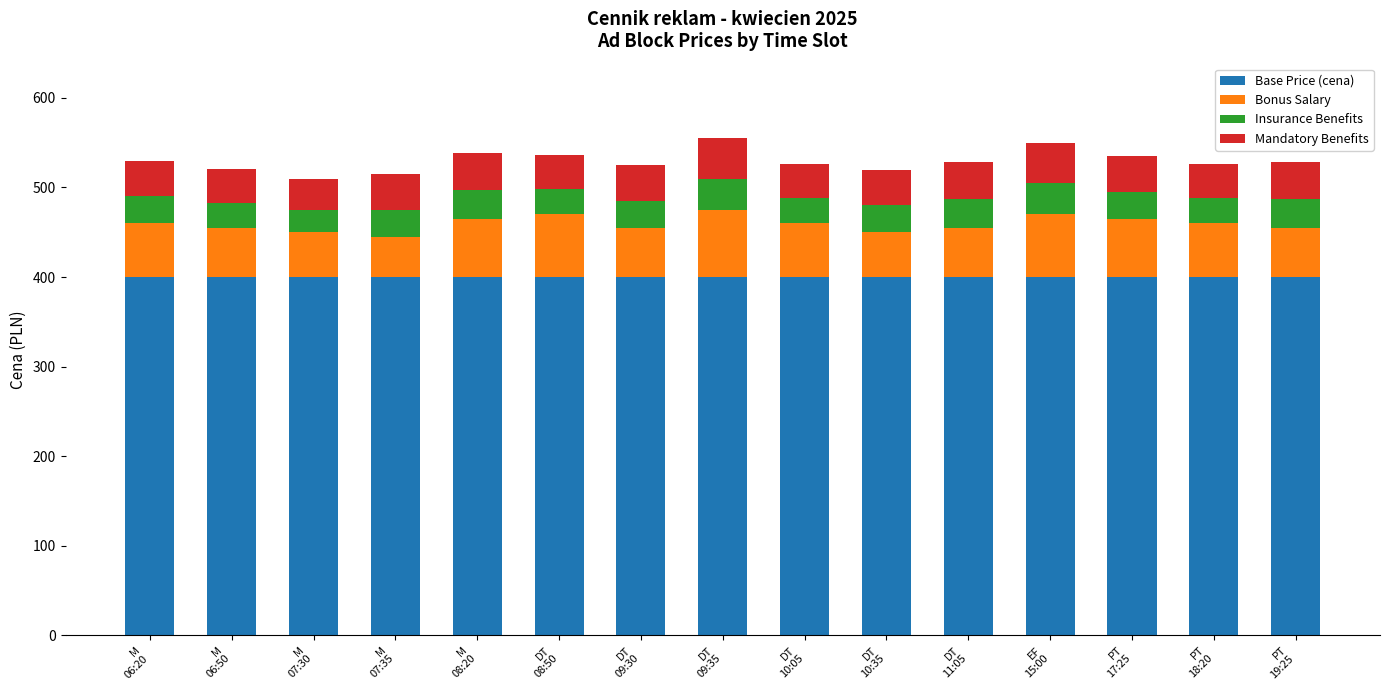

How many data points does each series have?

15